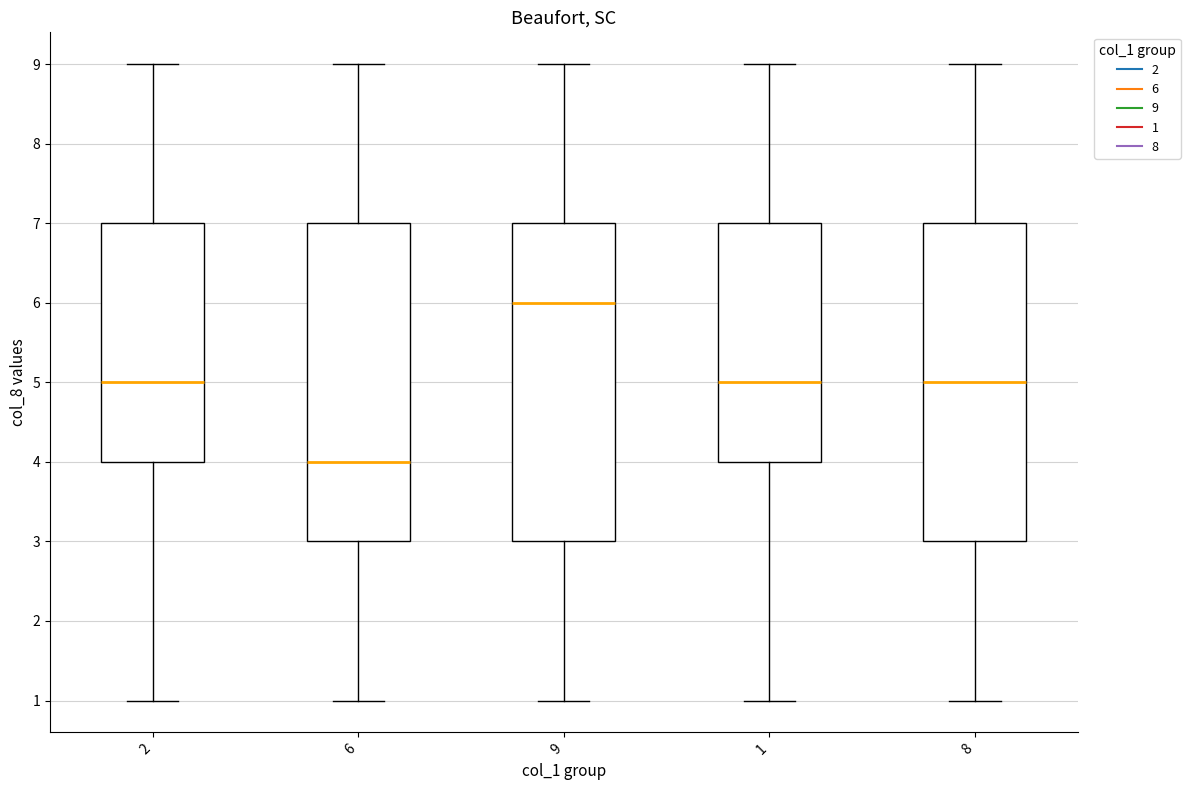

Reading left to right, read every box against the y-axis: the position of its median line, the range the box covers, and the ends of its whiskers. The values are not printed on the chart, so give them approximately, as read against the axis.

2: median 5, box 4 to 7, whiskers 1 to 9
6: median 4, box 3 to 7, whiskers 1 to 9
9: median 6, box 3 to 7, whiskers 1 to 9
1: median 5, box 4 to 7, whiskers 1 to 9
8: median 5, box 3 to 7, whiskers 1 to 9